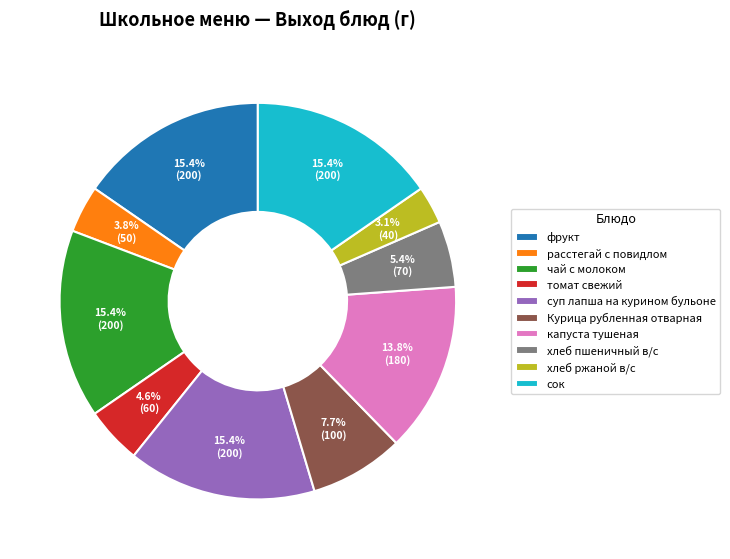

Does хлеб ржаной в/с represent more than half of the total?

No